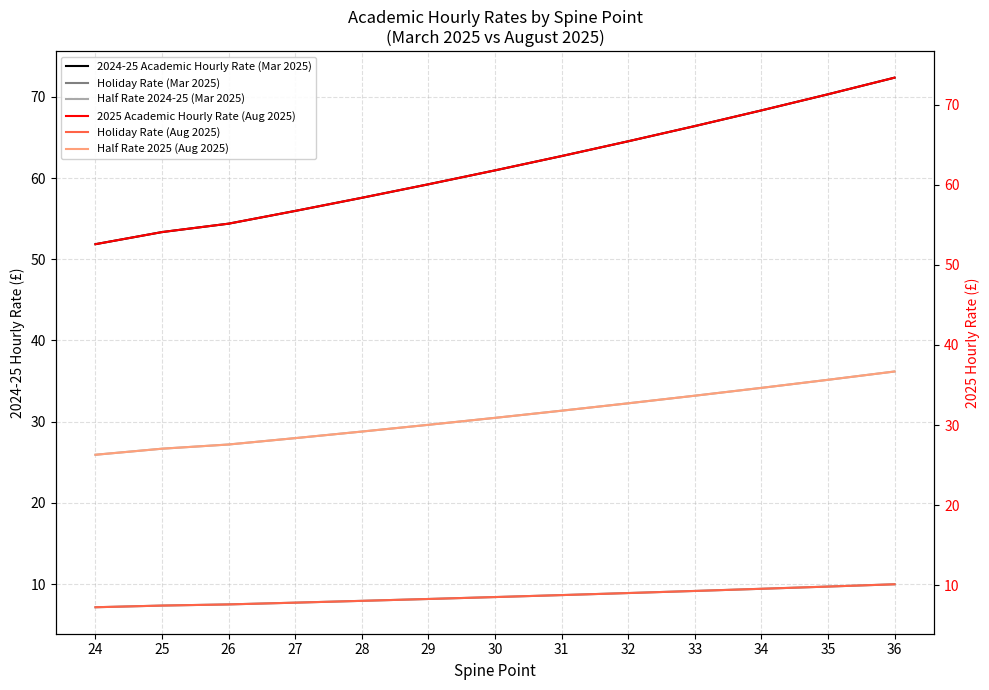

Count the number of data series in this chart.

6